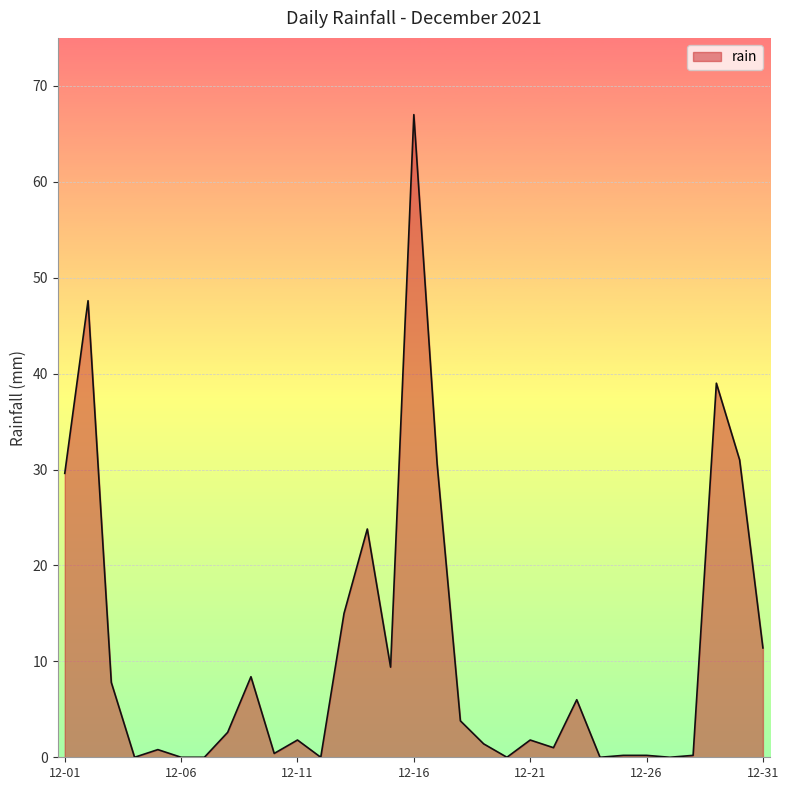

What is the difference between the maximum and minimum values?

67.0